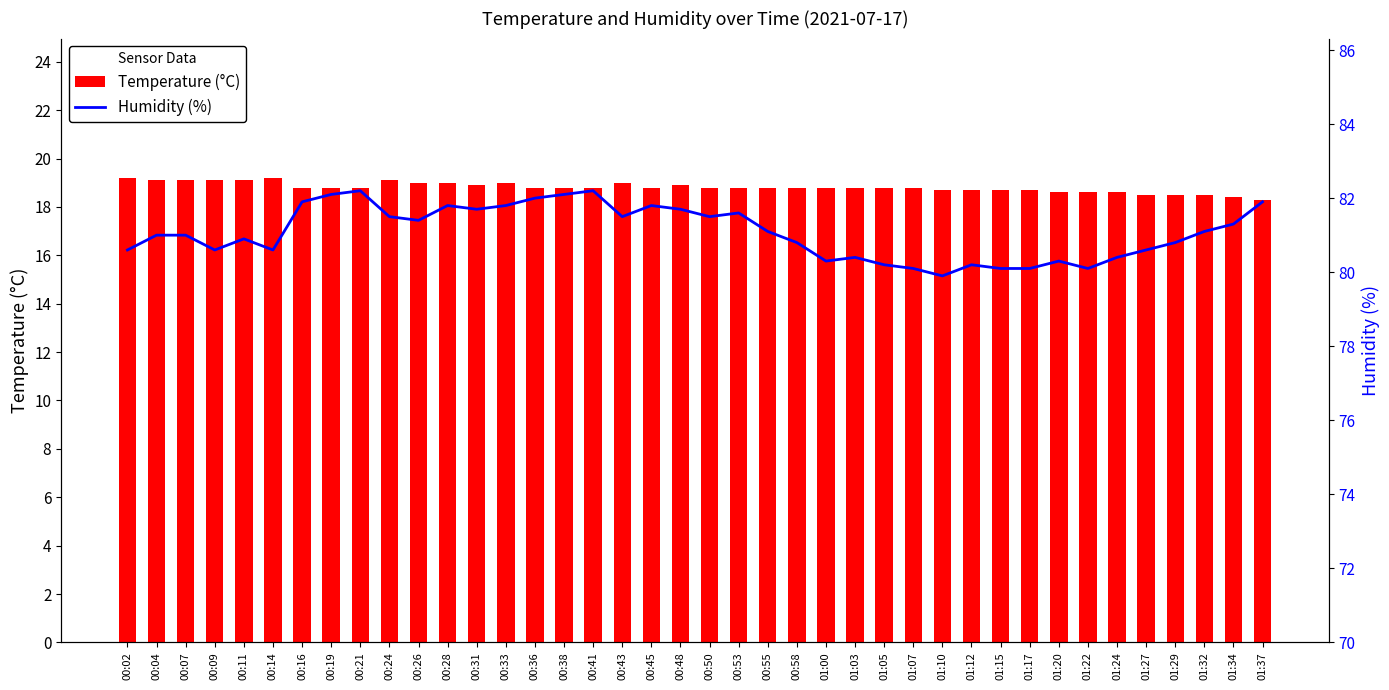

The Temperature (°C) series shows 18.8 at 00:16. True or false?

True